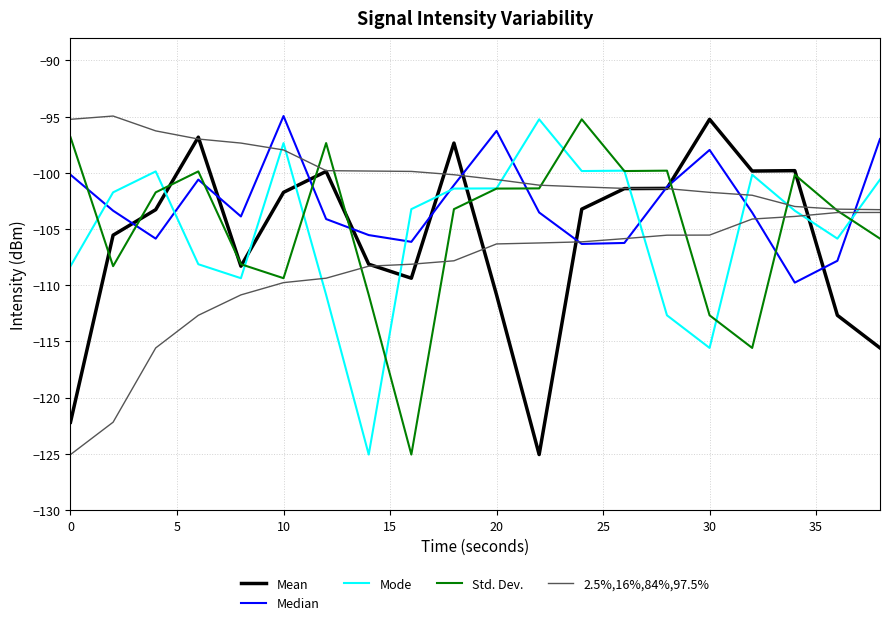

What is the value of the Mode point at the 1st from the left?

-108.3